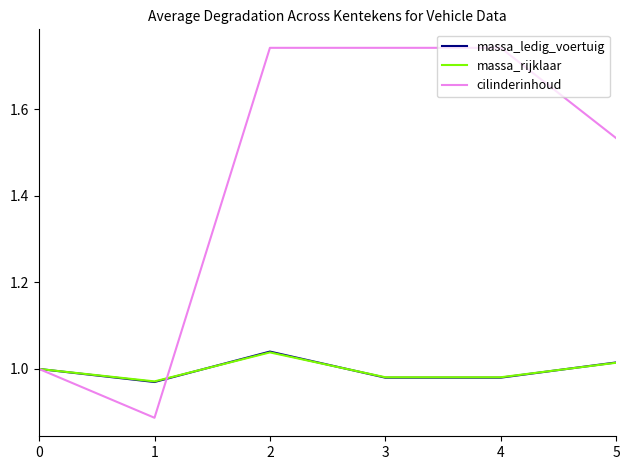

Which series has the largest total across all categories?

cilinderinhoud